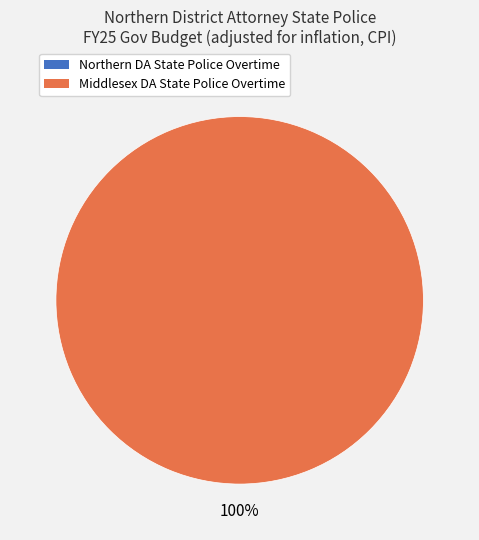

What is the smallest slice in the pie chart?

Northern District Attorney State Police Overtime and Related Programs